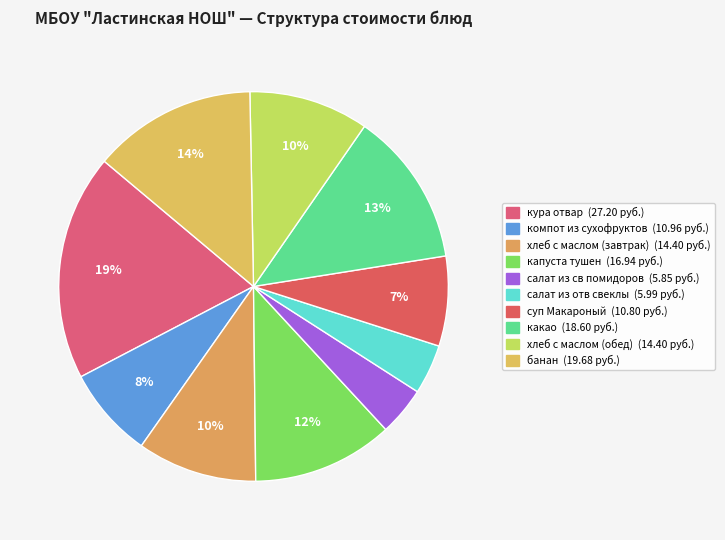

How many segments does this pie chart have?

10